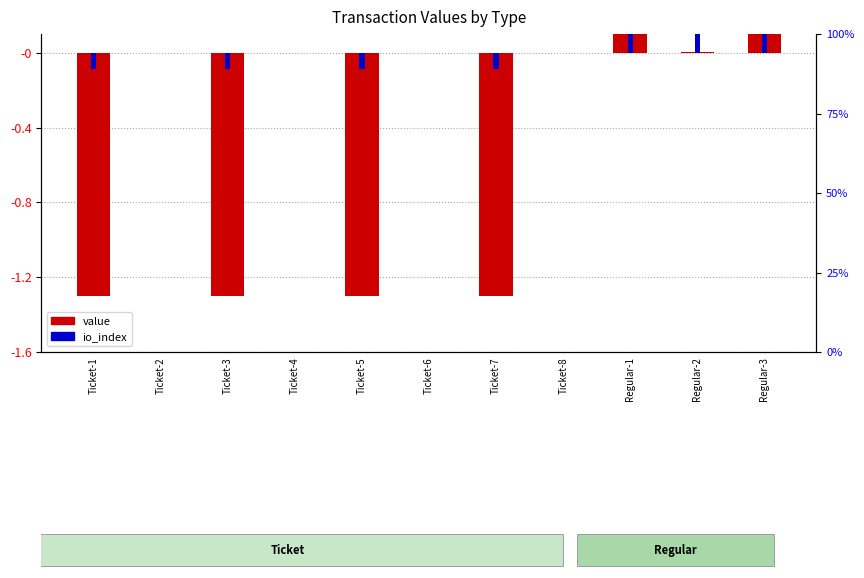

How many groups of bars are there?

11